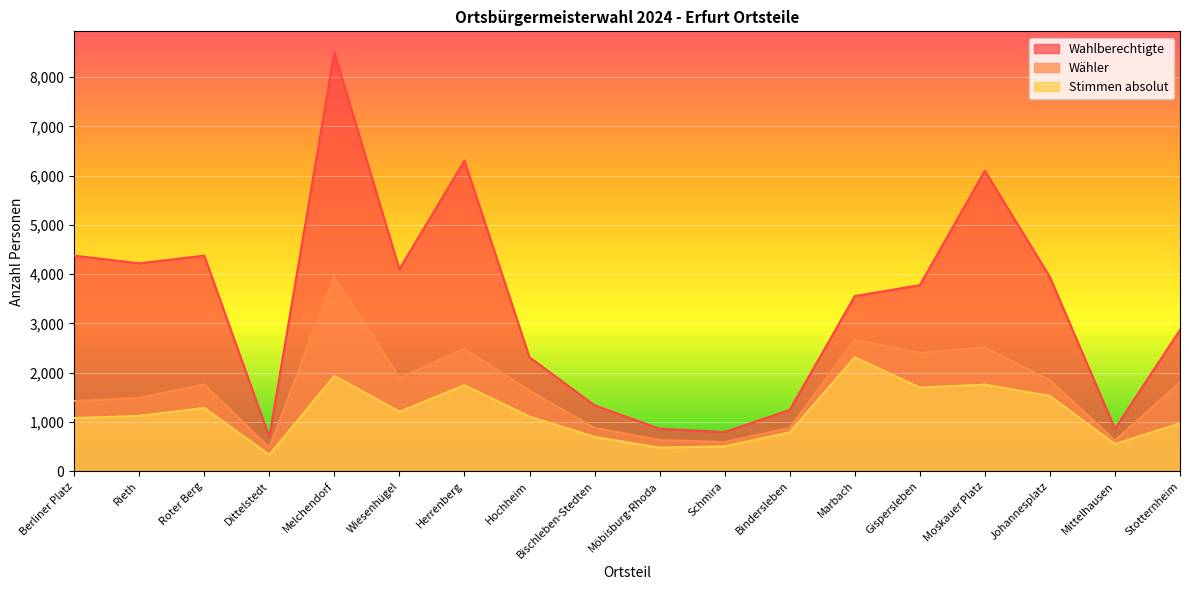

List the series in order of their overall mean, highest first.

Wahlberechtigte, Wähler, Stimmen absolut